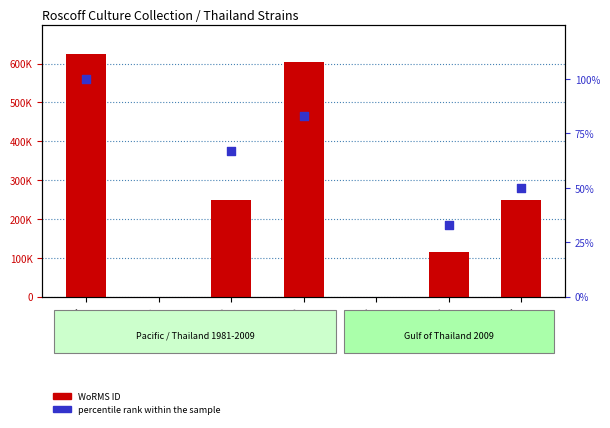

Which series has the largest total across all categories?

WoRMS ID